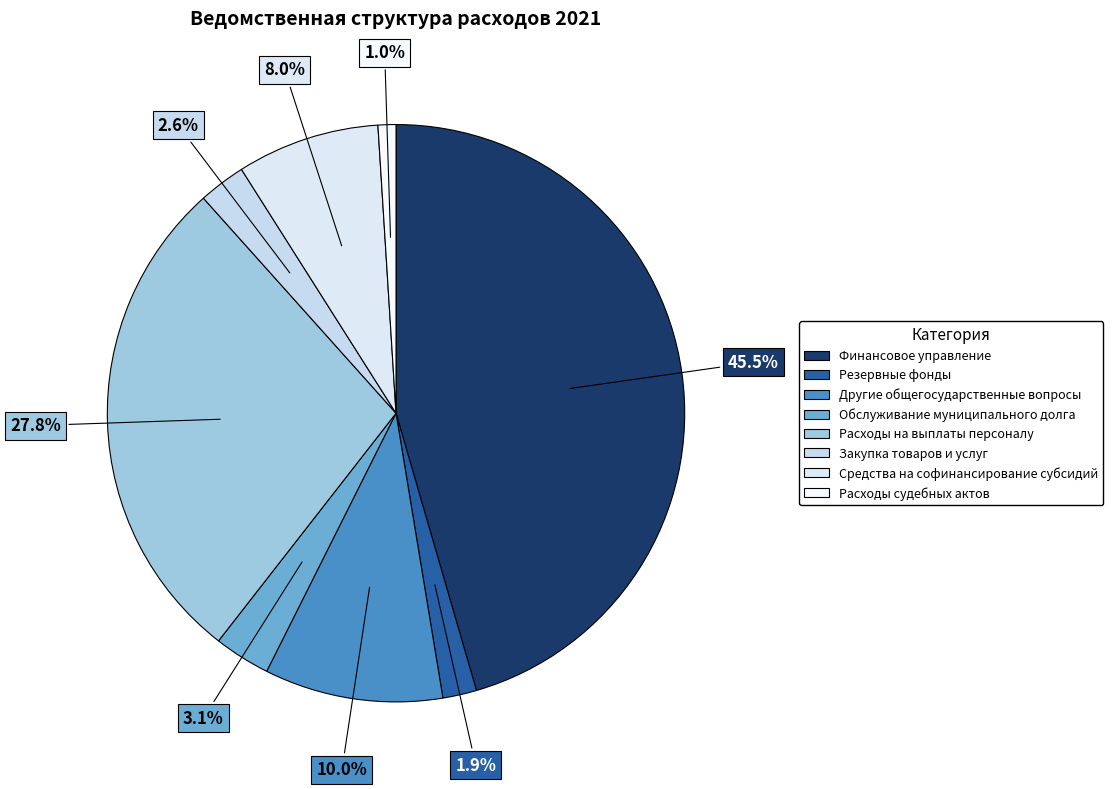

Does Резервные фонды represent more than half of the total?

No